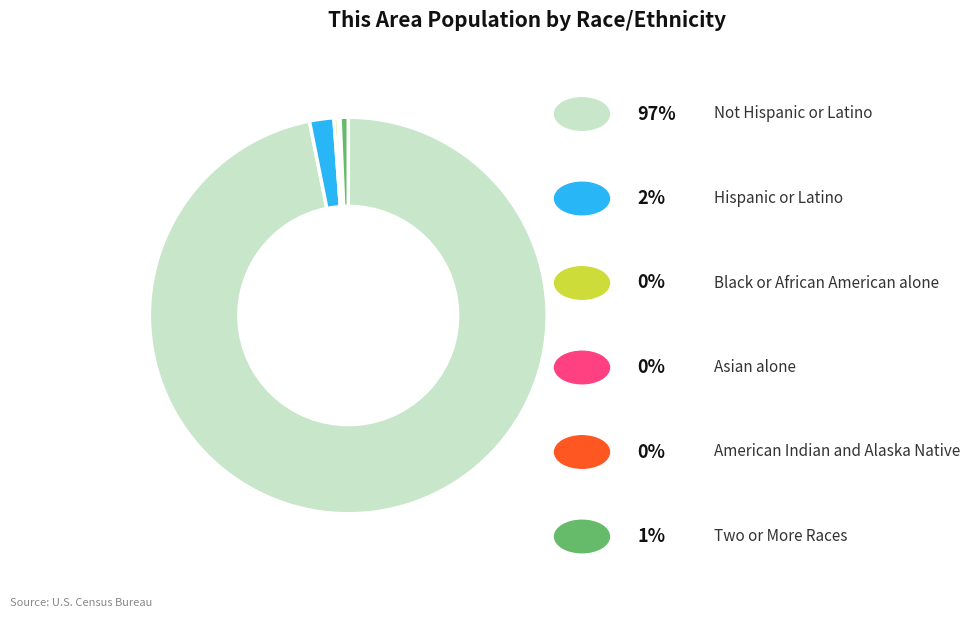

Is there a majority slice in this chart?

Yes